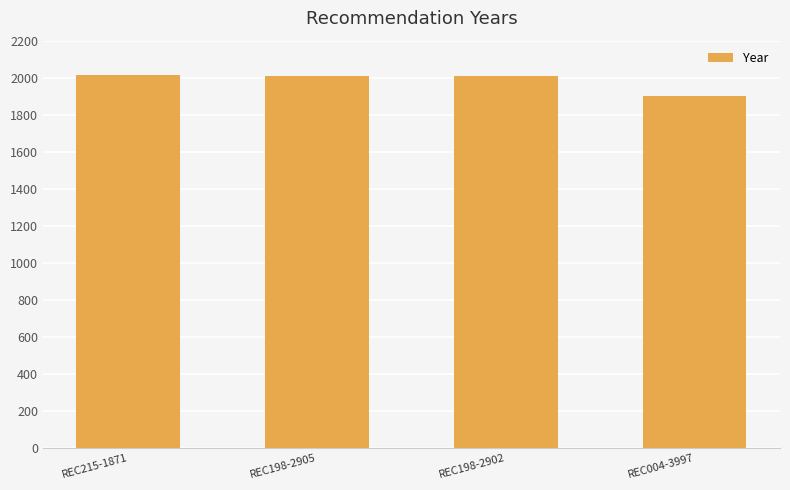

What is the label of the 4th bar from the right?

REC215-1871